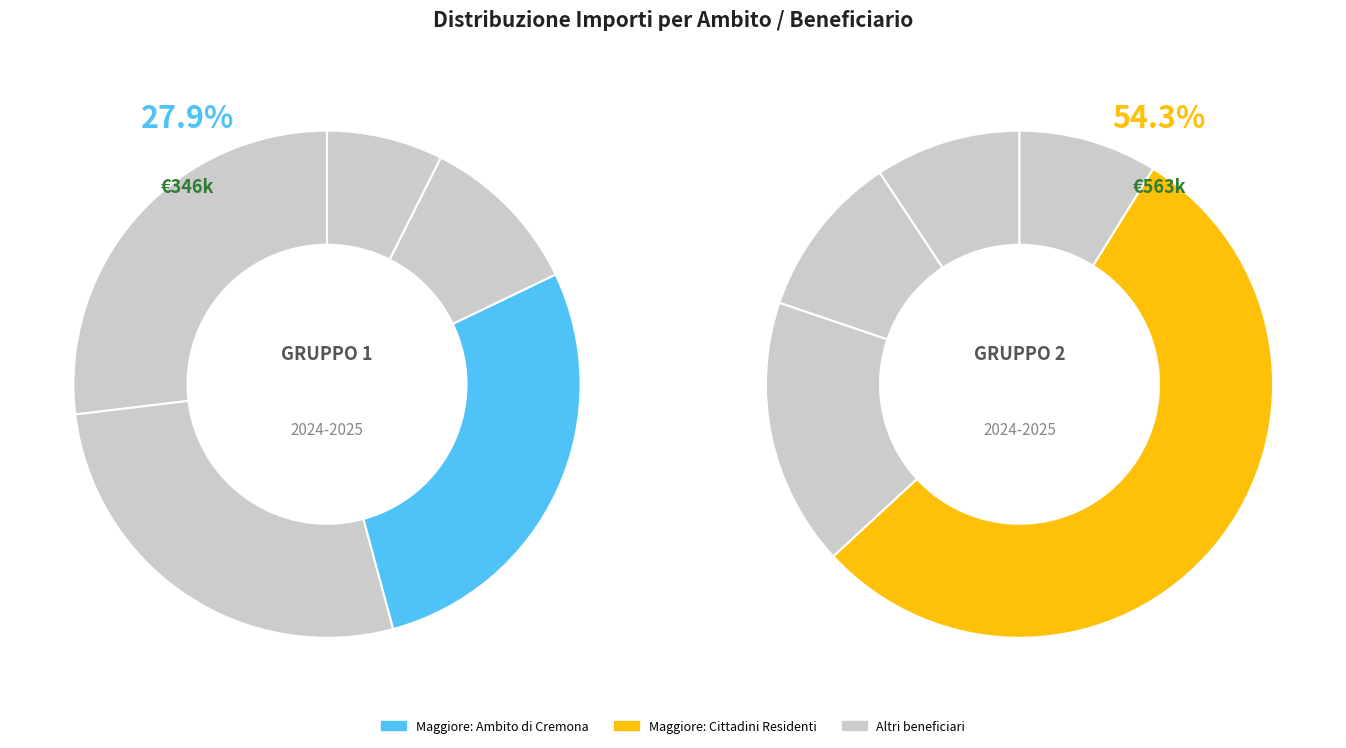

How many slices are in this pie chart?

10